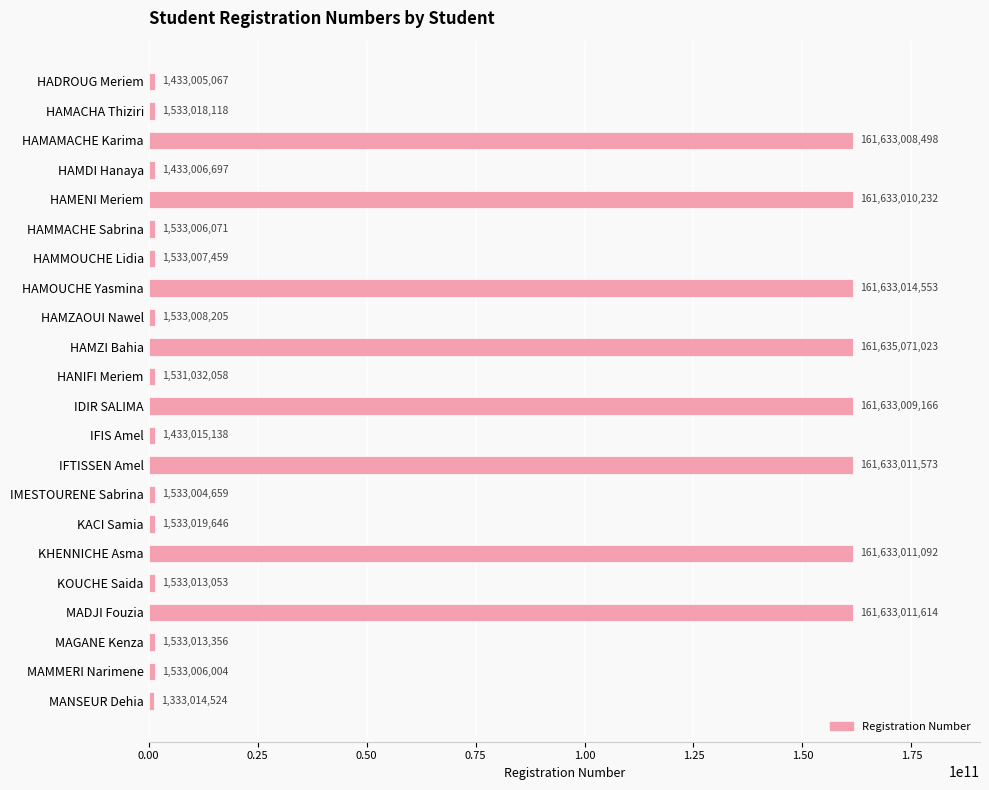

Reading top to bottom, list all the values displayed in this chart.

HADROUG Meriem=1433005067	HAMACHA Thiziri=1533018118	HAMAMACHE Karima=161633008498	HAMDI Hanaya=1433006697	HAMENI Meriem=161633010232	HAMMACHE Sabrina=1533006071	HAMMOUCHE Lidia=1533007459	HAMOUCHE Yasmina=161633014553	HAMZAOUI Nawel=1533008205	HAMZI Bahia=161635071023	HANIFI Meriem=1531032058	IDIR SALIMA=161633009166	IFIS Amel=1433015138	IFTISSEN Amel=161633011573	IMESTOURENE Sabrina=1533004659	KACI Samia=1533019646	KHENNICHE Asma=161633011092	KOUCHE Saida=1533013053	MADJI Fouzia=161633011614	MAGANE Kenza=1533013356	MAMMERI Narimene=1533006004	MANSEUR Dehia=1333014524